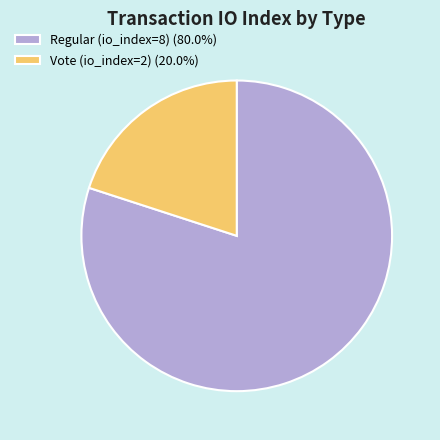

How many slices are in this pie chart?

2